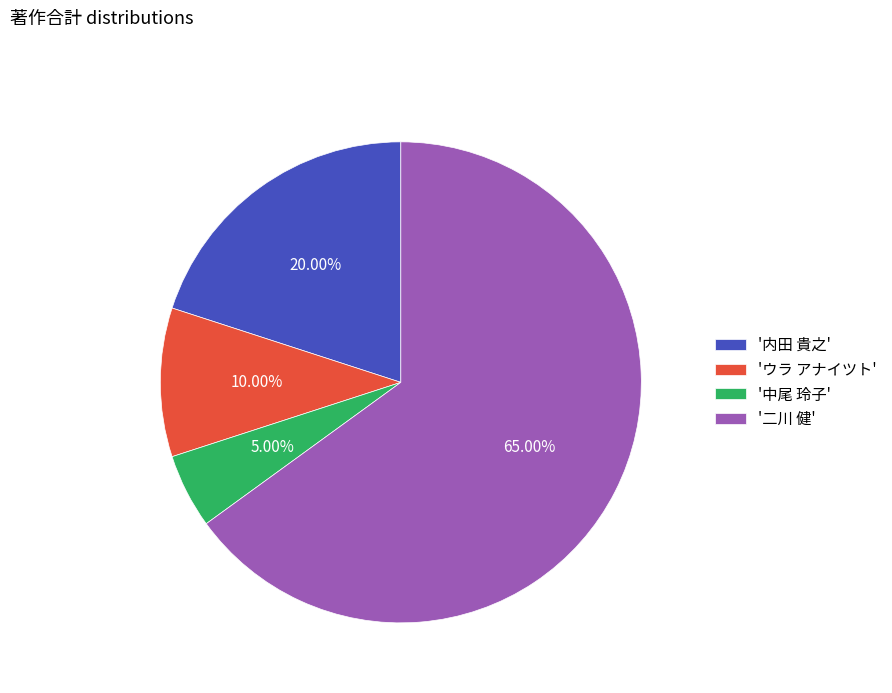

Which slice represents more than half of the pie?

'二川 健'